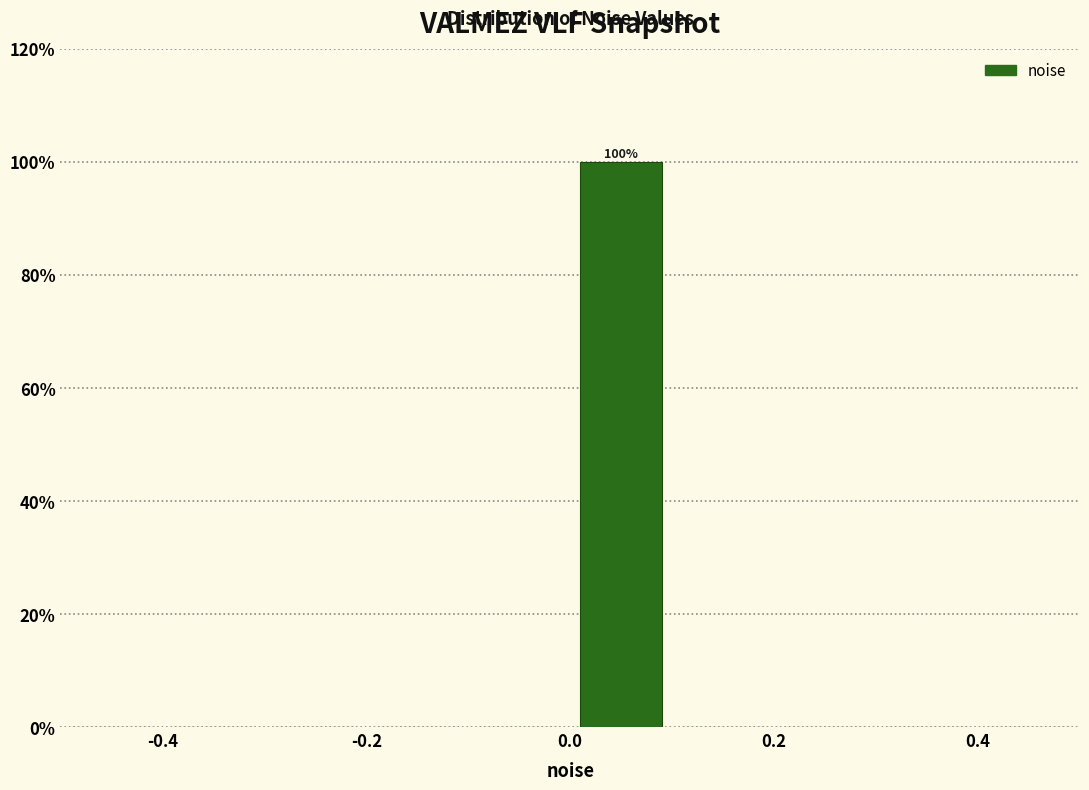

Which range on the x-axis has the tallest bar?

0.0 to 0.1